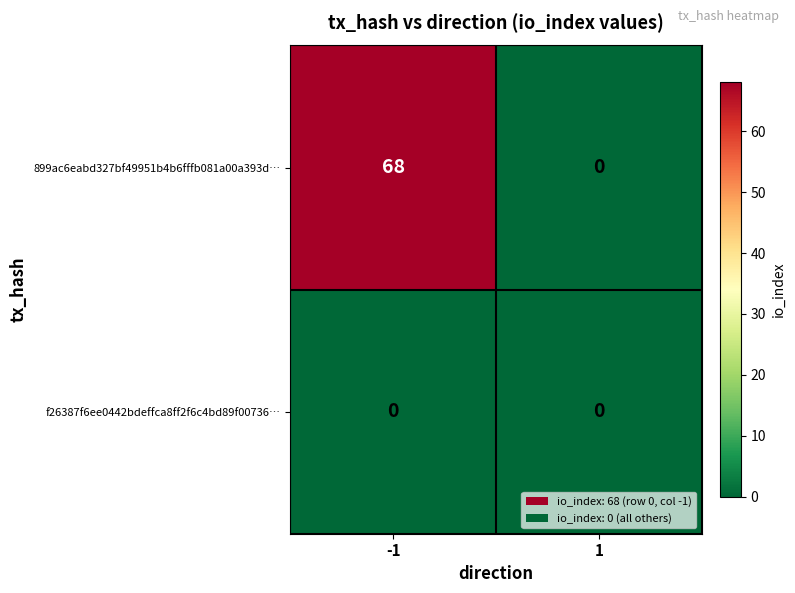

Which series has the largest range (max minus min)?

899ac6eabd327bf49951b4b6fffb081a00a393d…